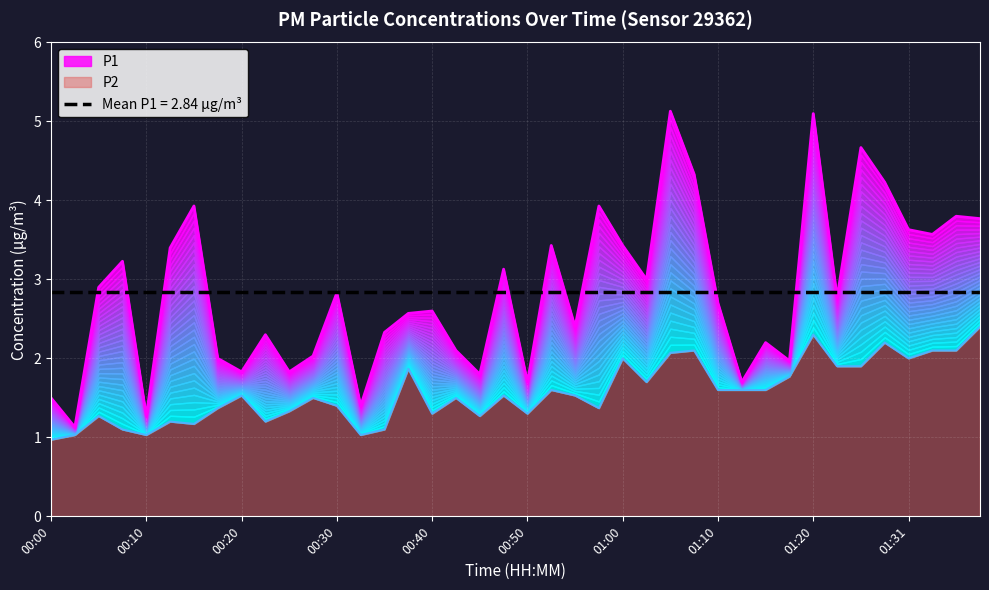

In P1, how many points are higher than both neighbors (excluding endpoints)?

13